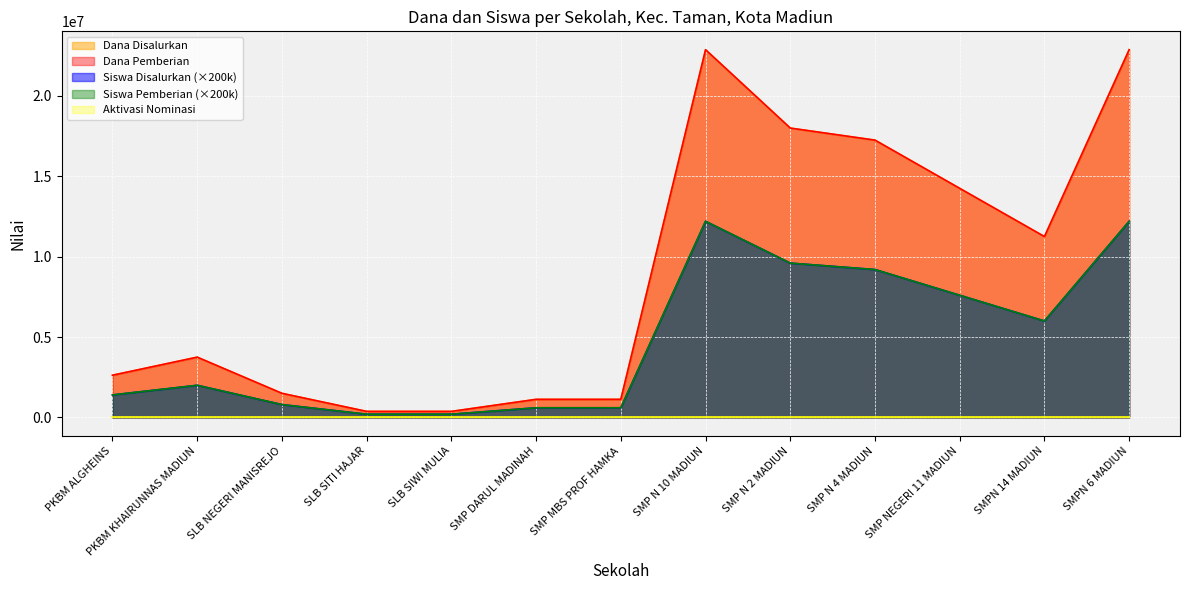

Is the value of Dana Disalurkan at SMP DARUL MADINAH greater than the value of Siswa Disalurkan at SLB NEGERI MANISREJO?

Yes